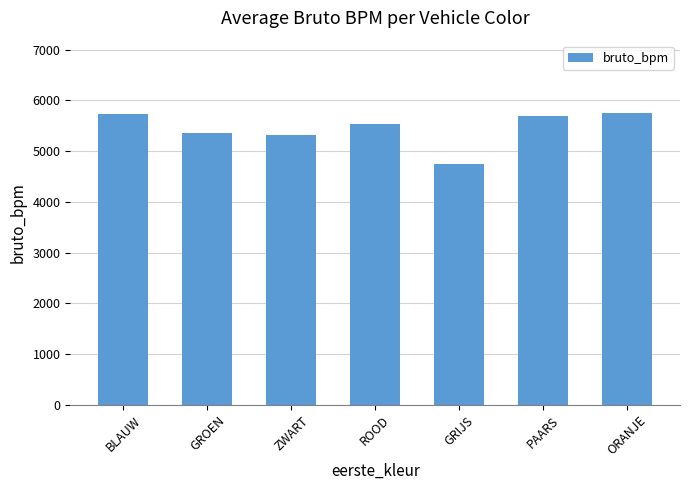

Is it true that the value at PAARS is 5699?

True